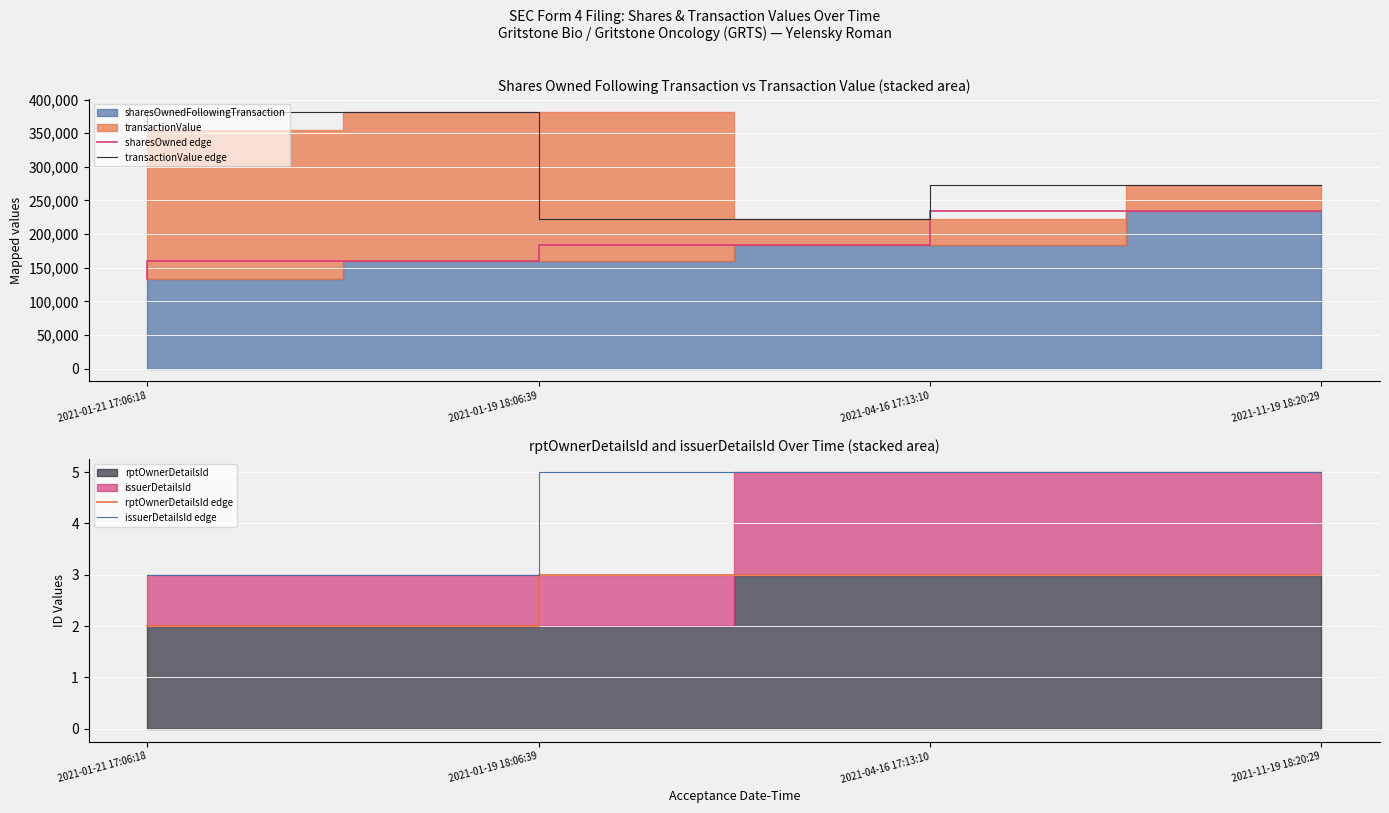

Between 2021-04-16 17:13:10 and 2021-01-21 17:06:18, which is larger?

2021-04-16 17:13:10